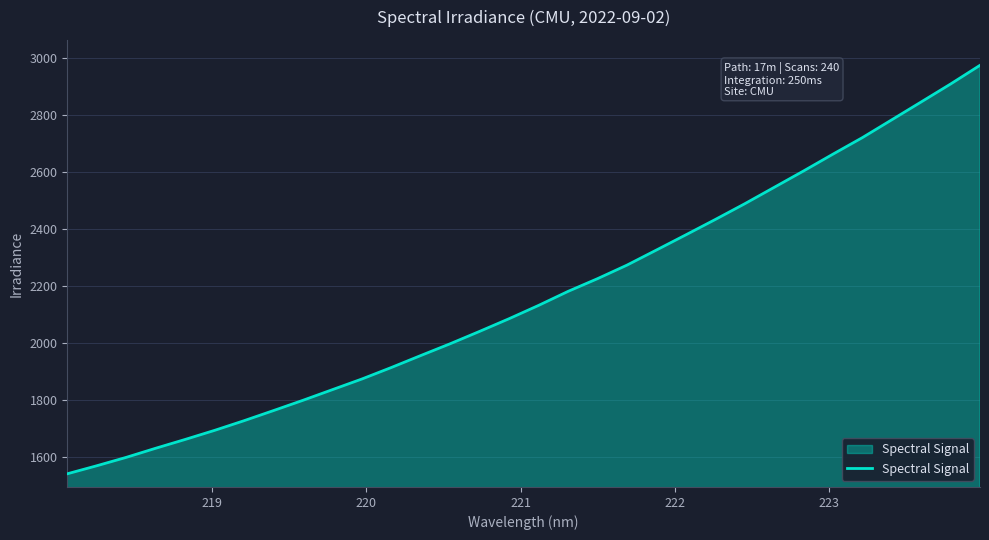

What is the greatest value displayed?

2974.8